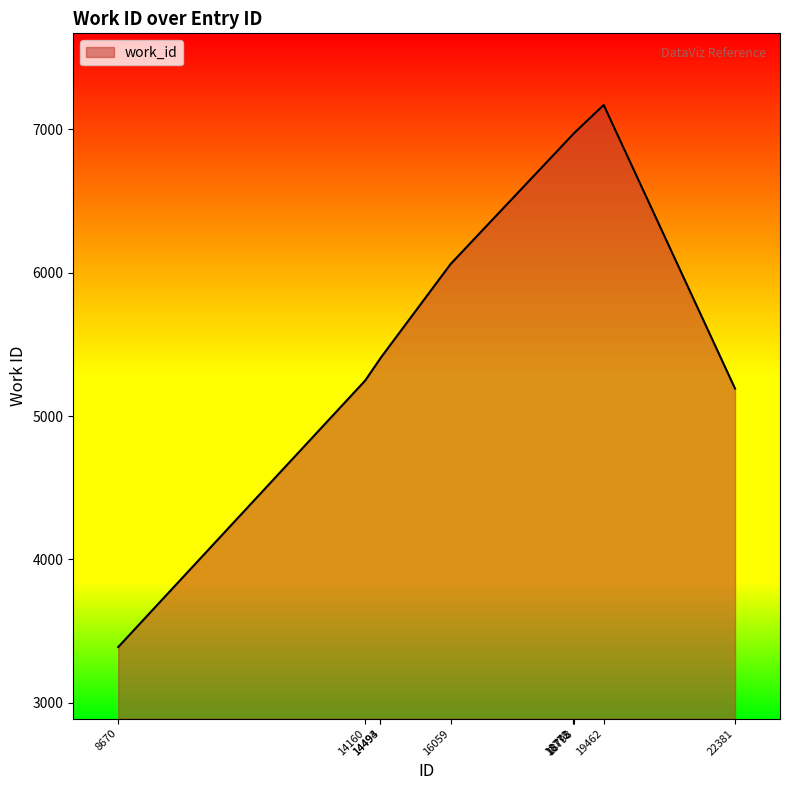

What is the difference between the values at 22381 and 18772?

1772